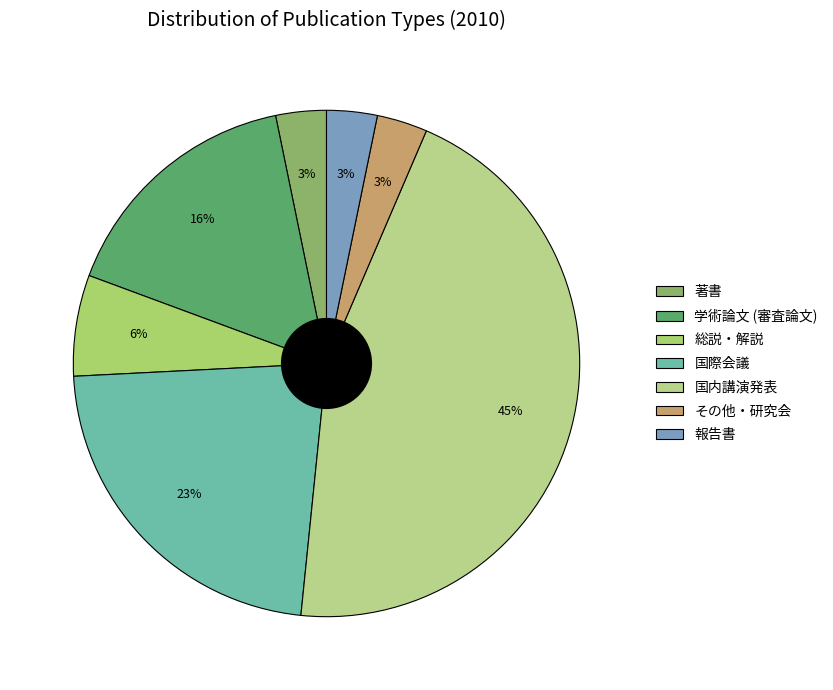

Rank the categories by value from lowest to highest.

著書, その他・研究会, 報告書, 総説・解説, 学術論文 (審査論文), 国際会議, 国内講演発表